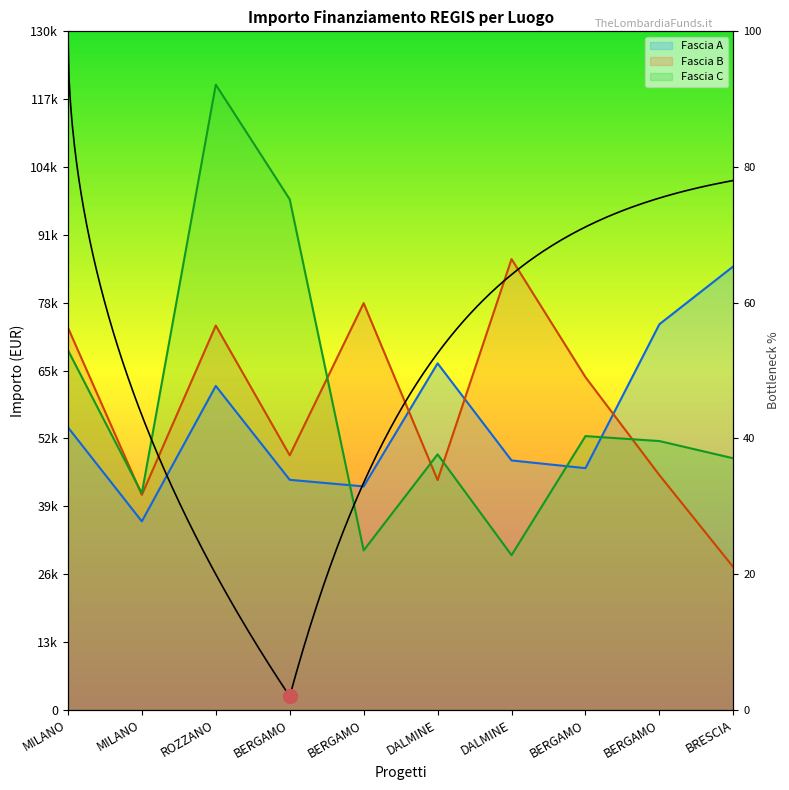

What is the sum of all Fascia C values?

589335.1